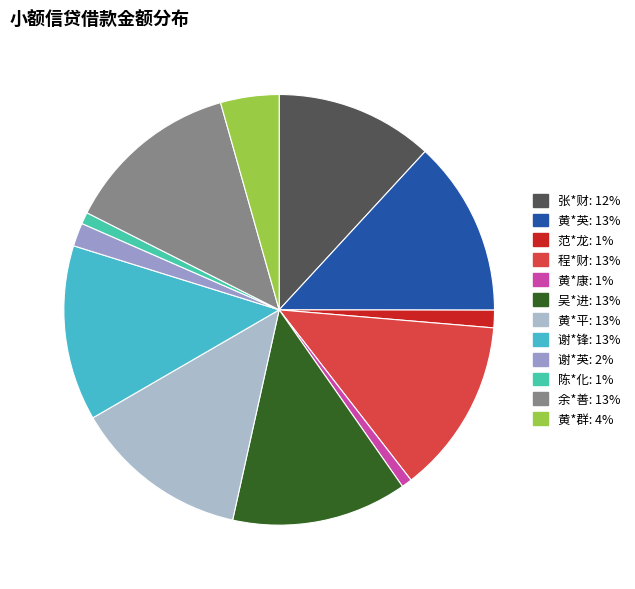

Is there any slice that represents more than half of the pie?

No